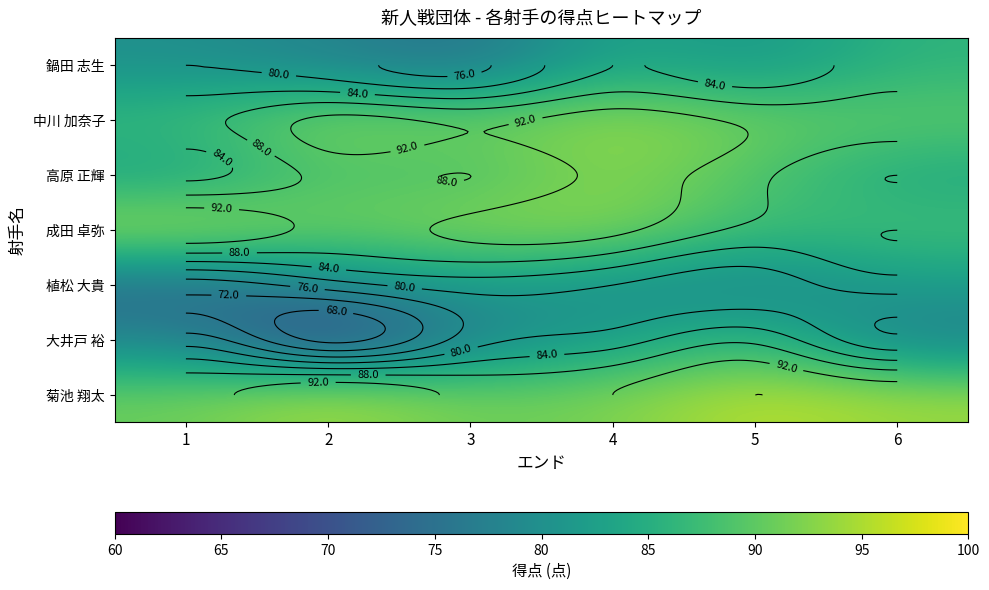

Rank the series by their maximum value, from highest to lowest.

菊池 翔太, 成田 卓弥, 中川 加奈子, 高原 正輝, 大井戸 裕, 鍋田 志生, 植松 大貴